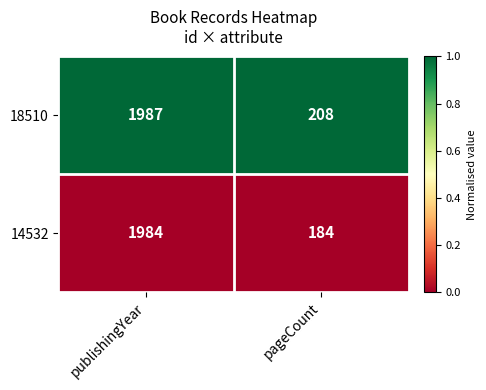

Rank the series by their average value, from highest to lowest.

18510, 14532